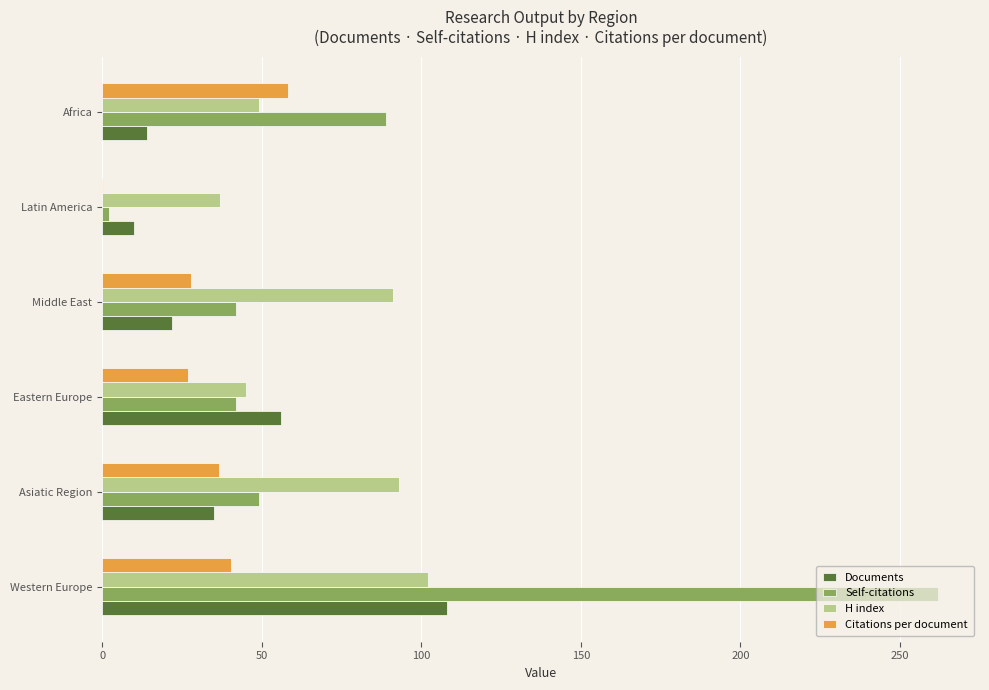

Which series has the largest total across all categories?

Self-citations